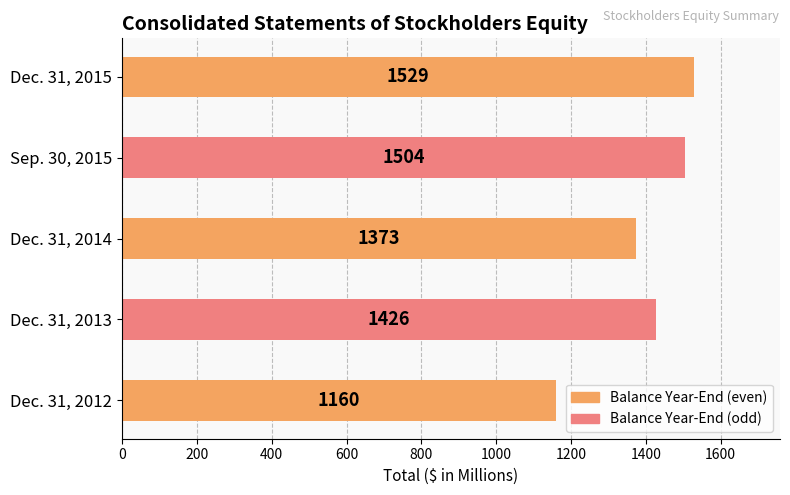

Rank the categories by value from highest to lowest.

Dec. 31, 2015, Sep. 30, 2015, Dec. 31, 2013, Dec. 31, 2014, Dec. 31, 2012